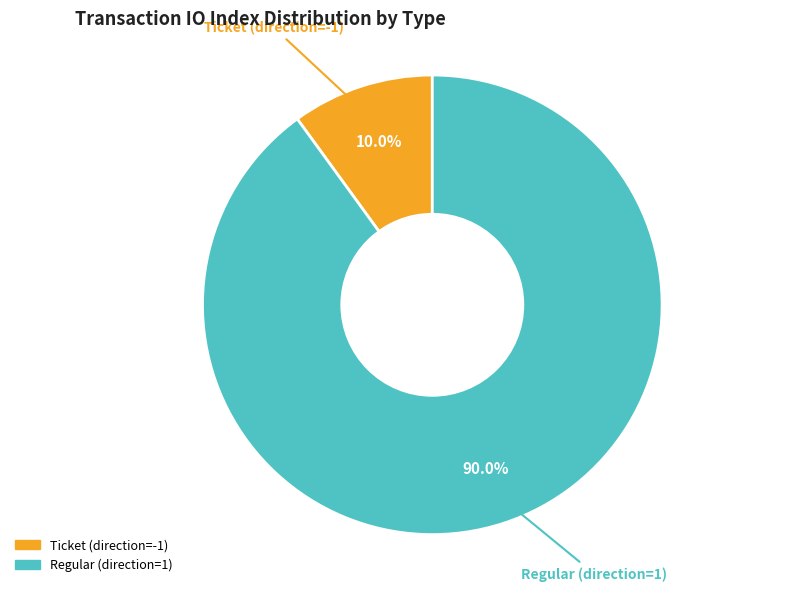

To the nearest percent, what is the difference between the Regular (direction=1) and Ticket (direction=-1) slice percentages?

80%